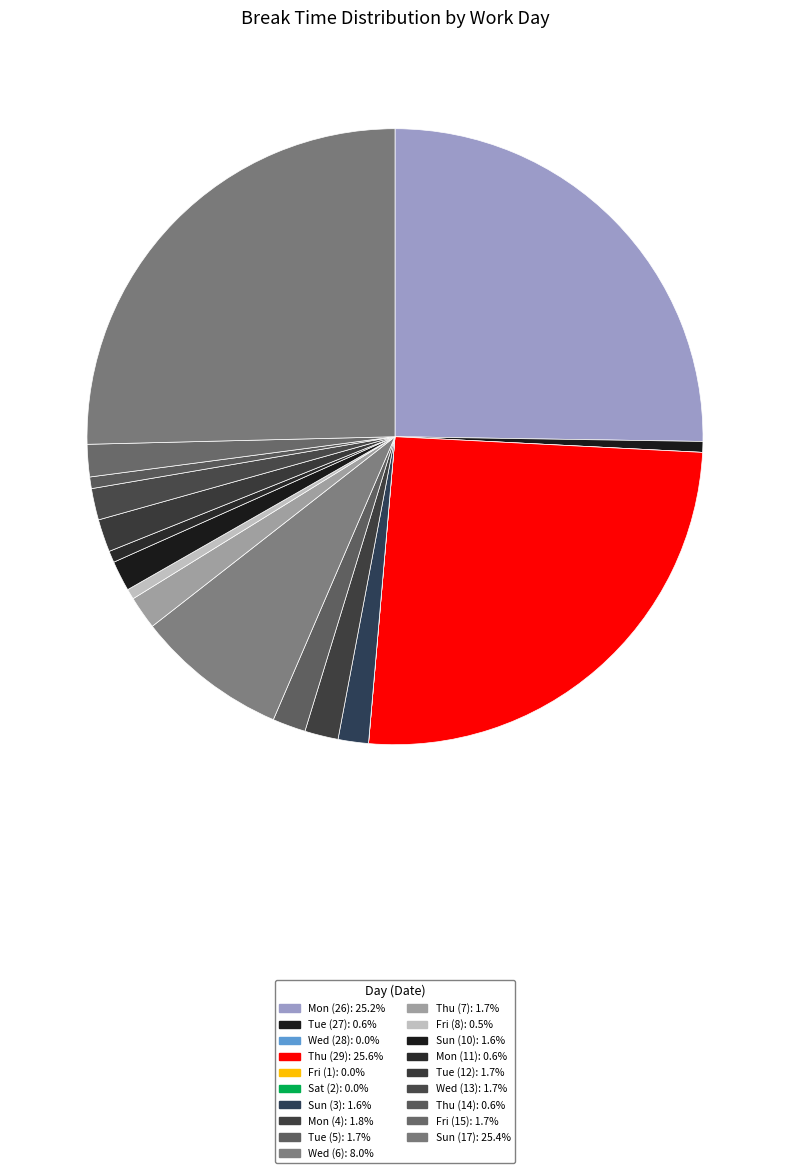

Is it true that Wed (13) is 2% of the pie?

True